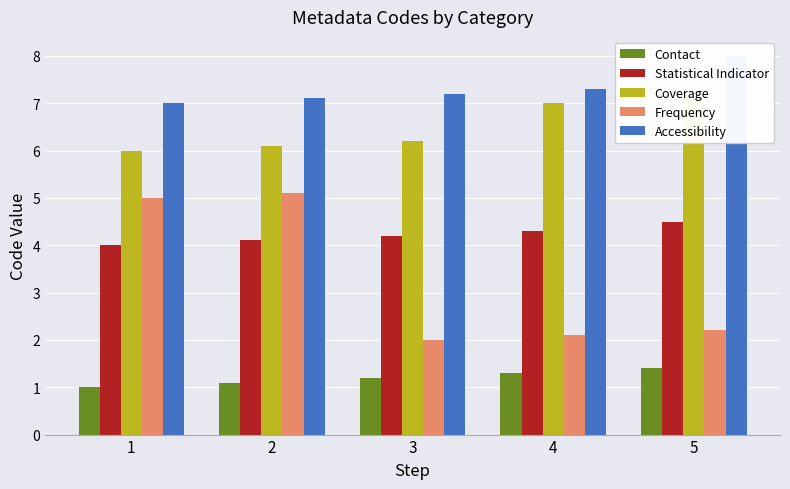

How many groups of bars are there?

5